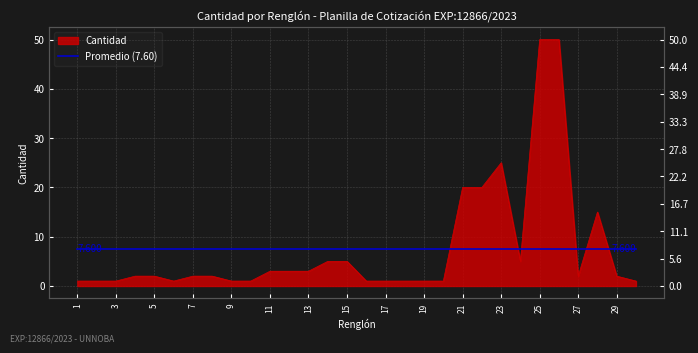

Which label corresponds to the smallest value in the chart?

1